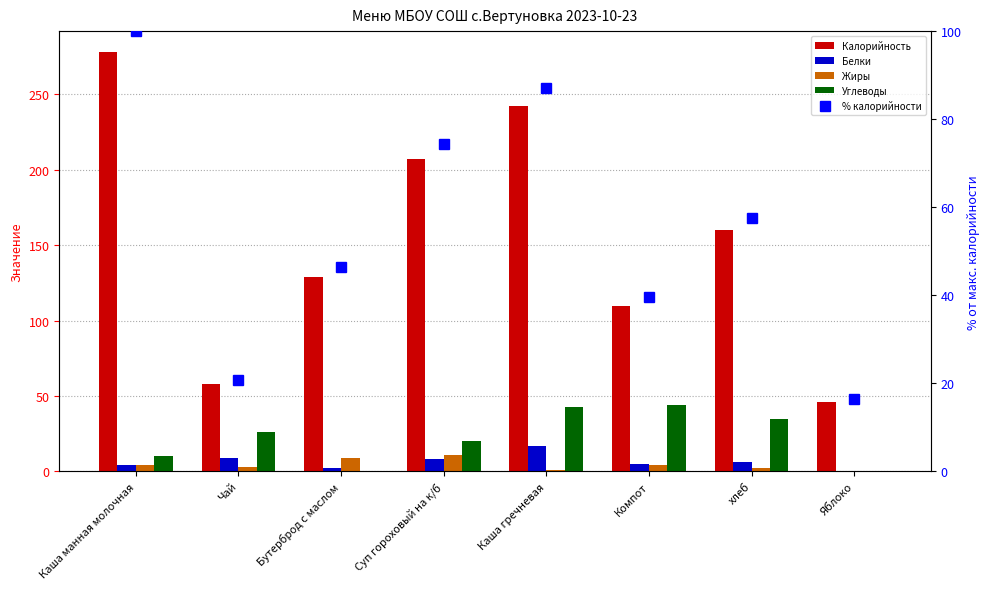

Does the chart contain stacked bars?

No